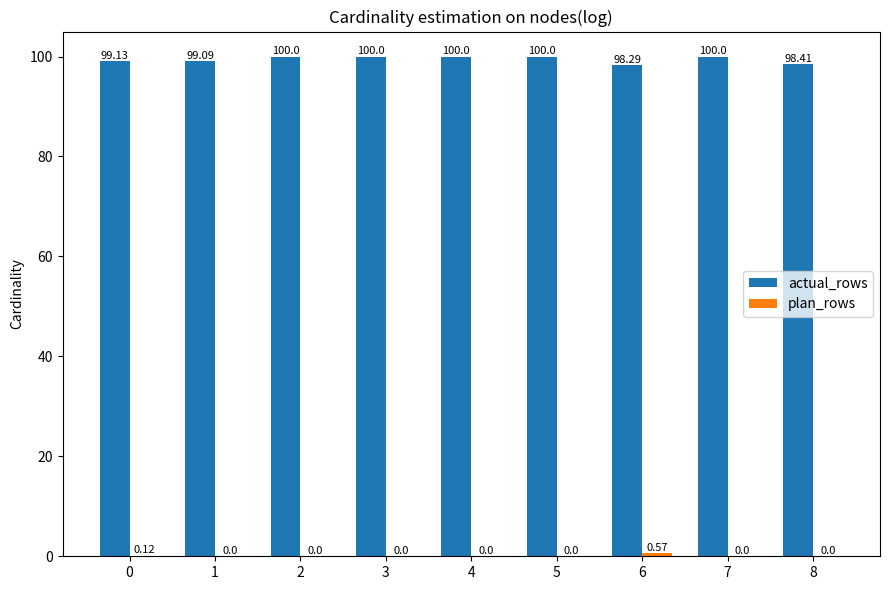

Between 0 and 2, which series saw the biggest shift?

actual_rows